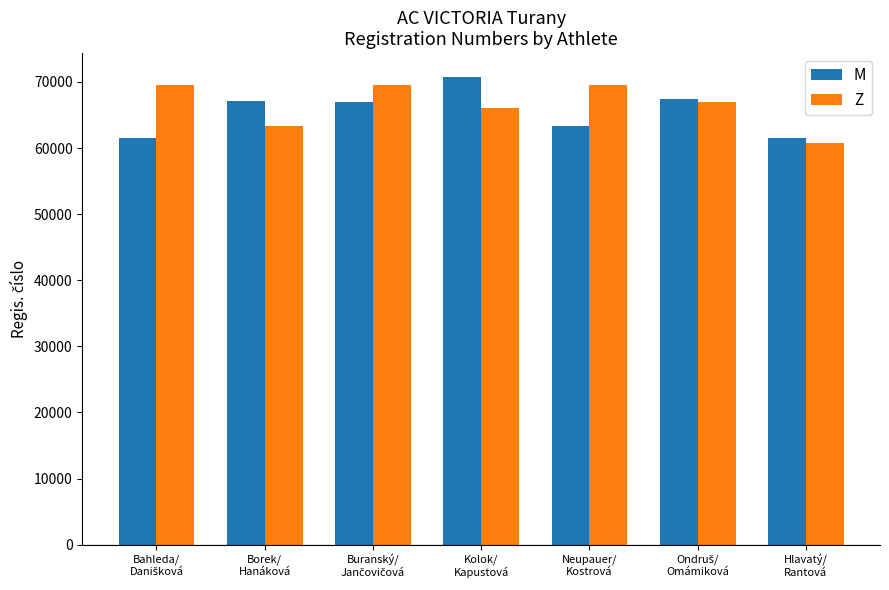

What is the sum of all Z values?

466021